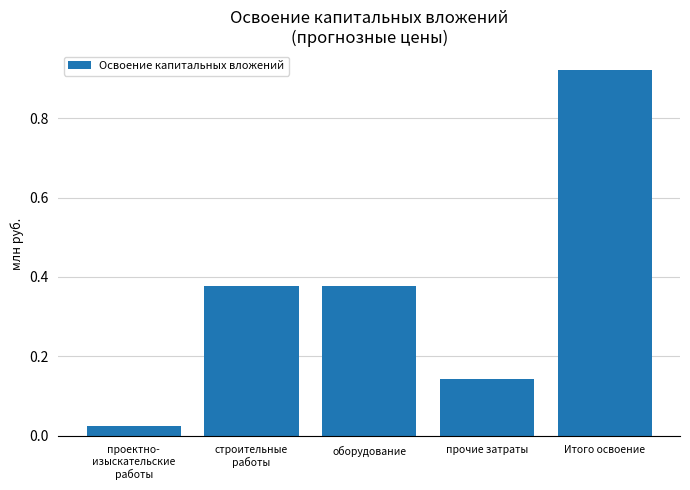

Does the chart contain any negative values?

No